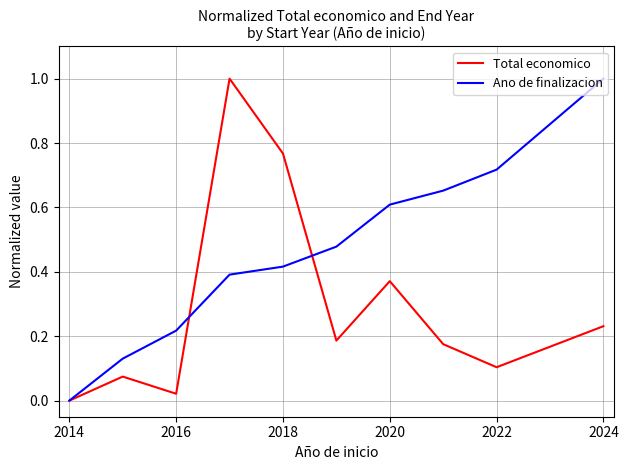

What is the maximum value for Total economico?

1.0